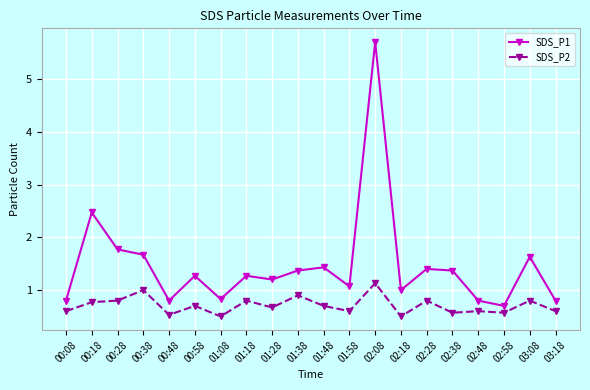

True or false: SDS_P1 has more than 2 points higher than both neighbors.

True